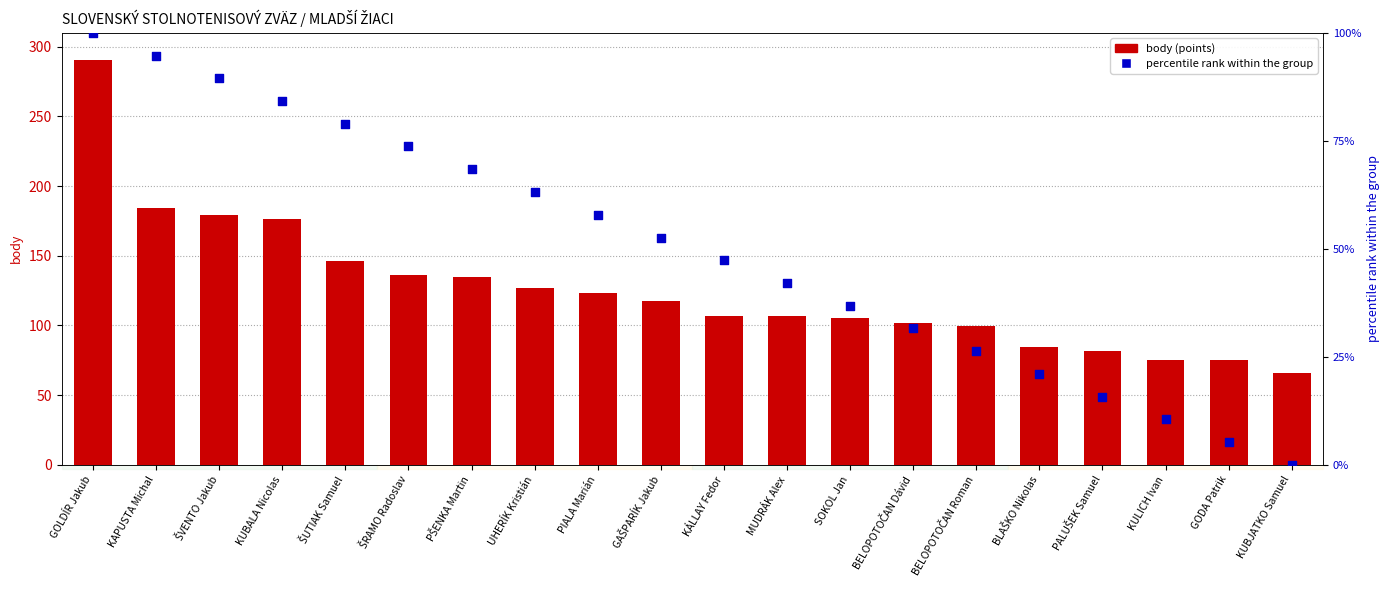

Which series has the largest total across all categories?

body (points)